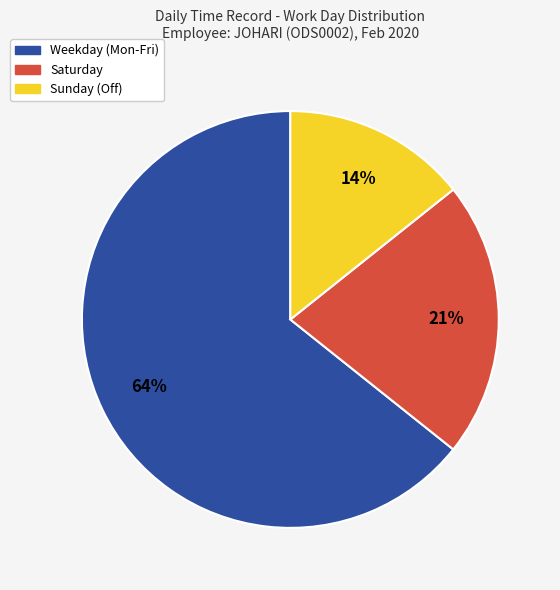

To the nearest percent, what is the average slice percentage?

33%